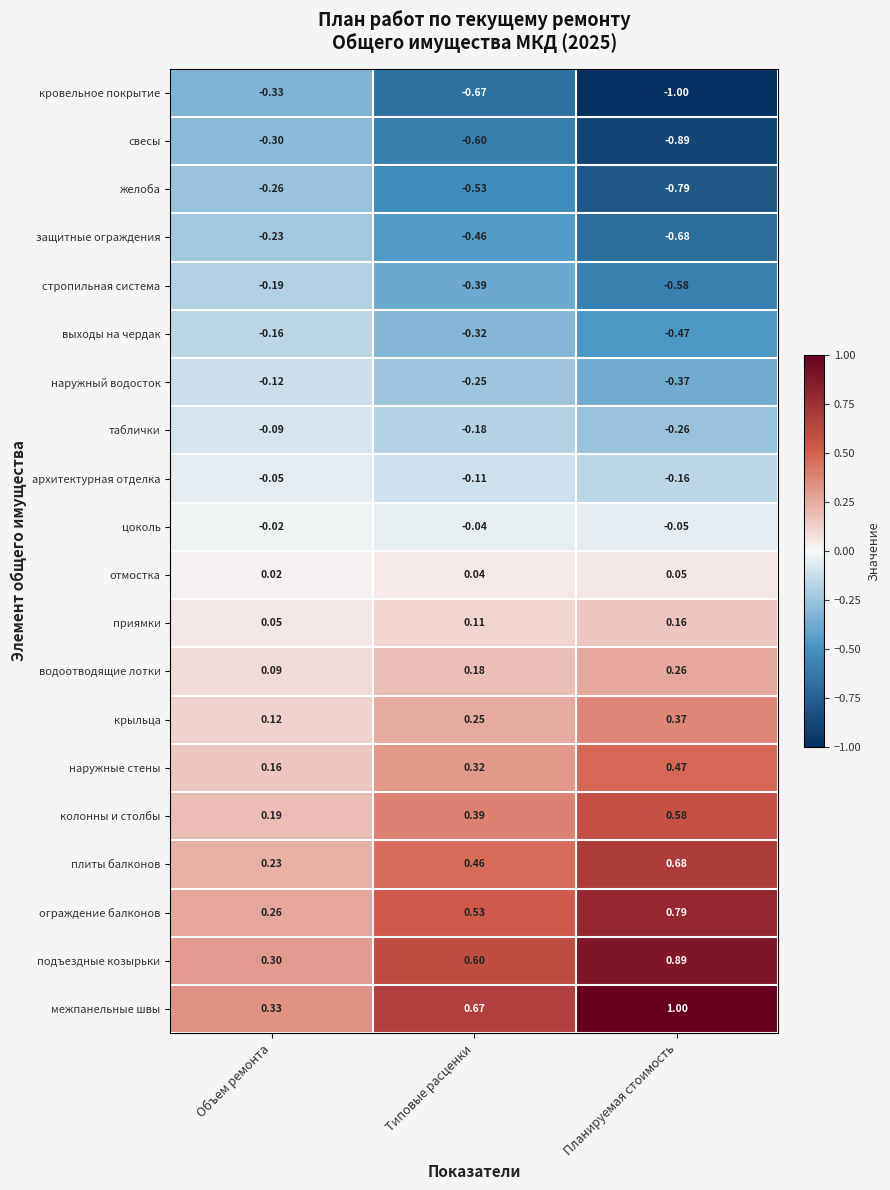

Which category has the highest value across all series?

Планируемая стоимость